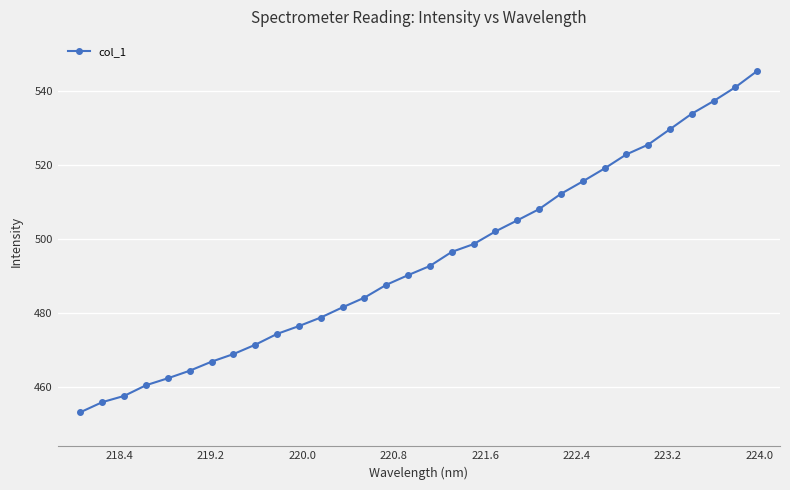

What is the difference between the maximum and minimum values?

91.9